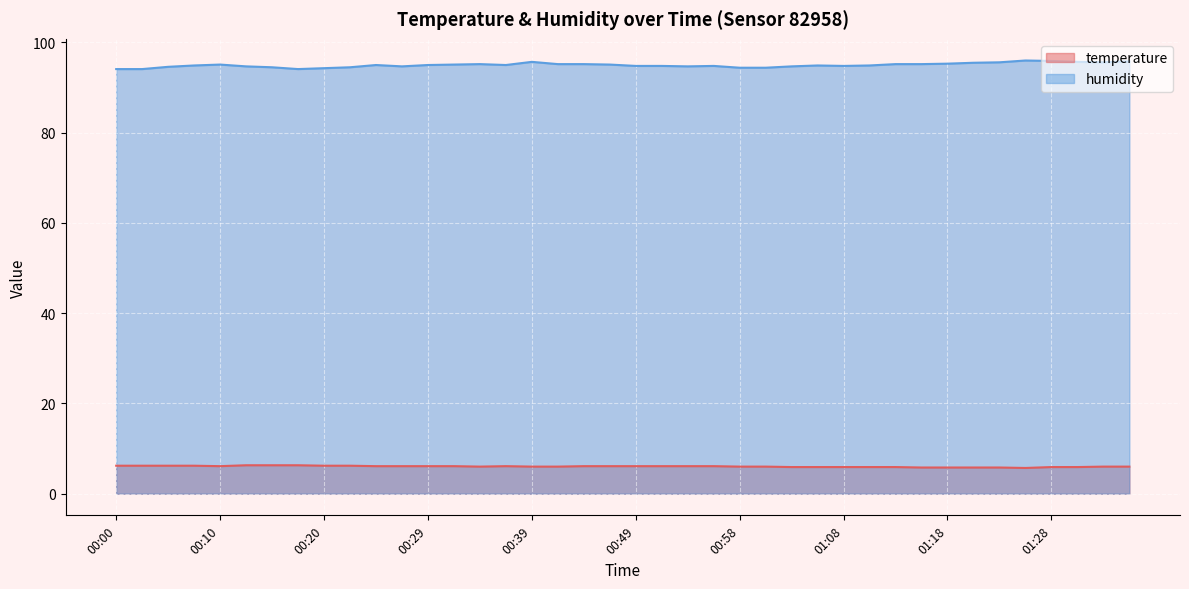

What is the value of the temperature point at the 6th from the left?

6.3